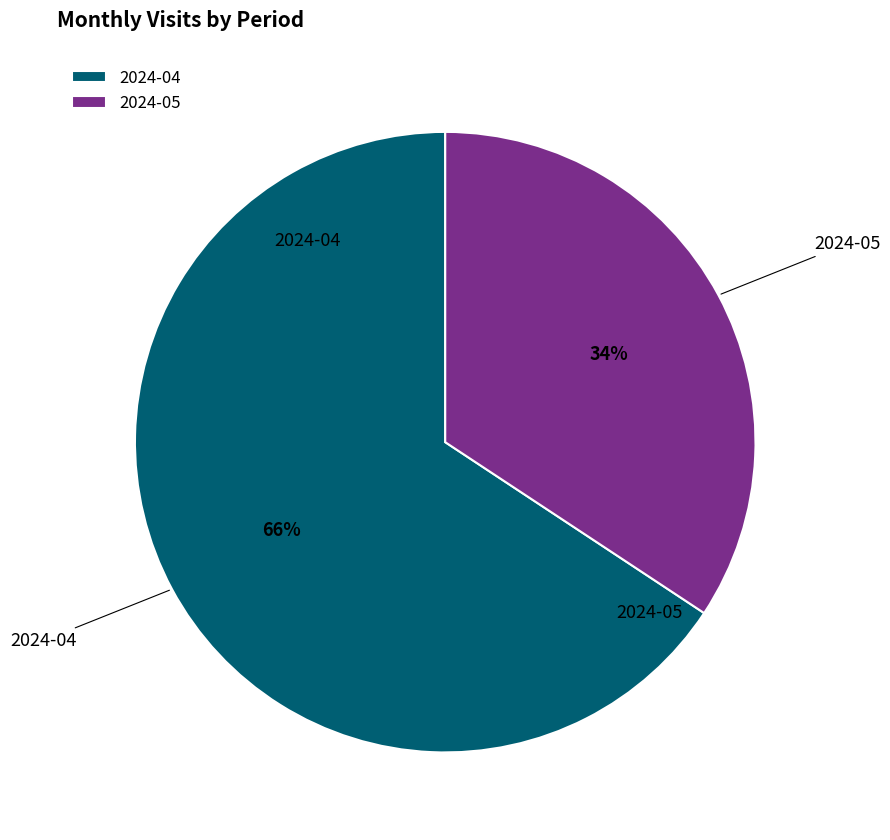

Rank the categories by value from highest to lowest.

2024-04, 2024-05